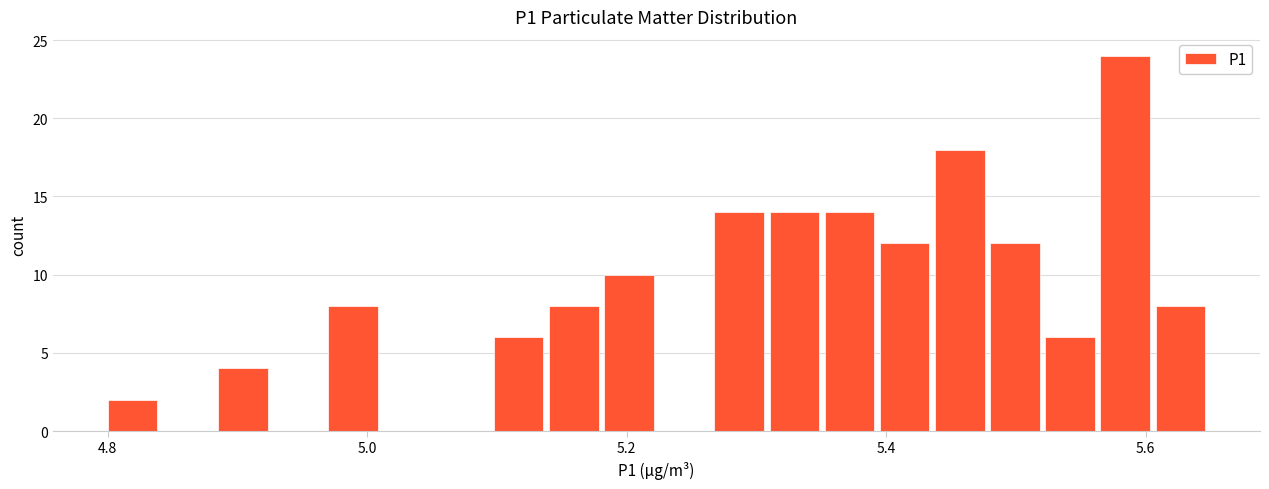

Around what value on the x-axis is the tallest bar? Give the approximate position of its centre, as read against the axis.

5.58